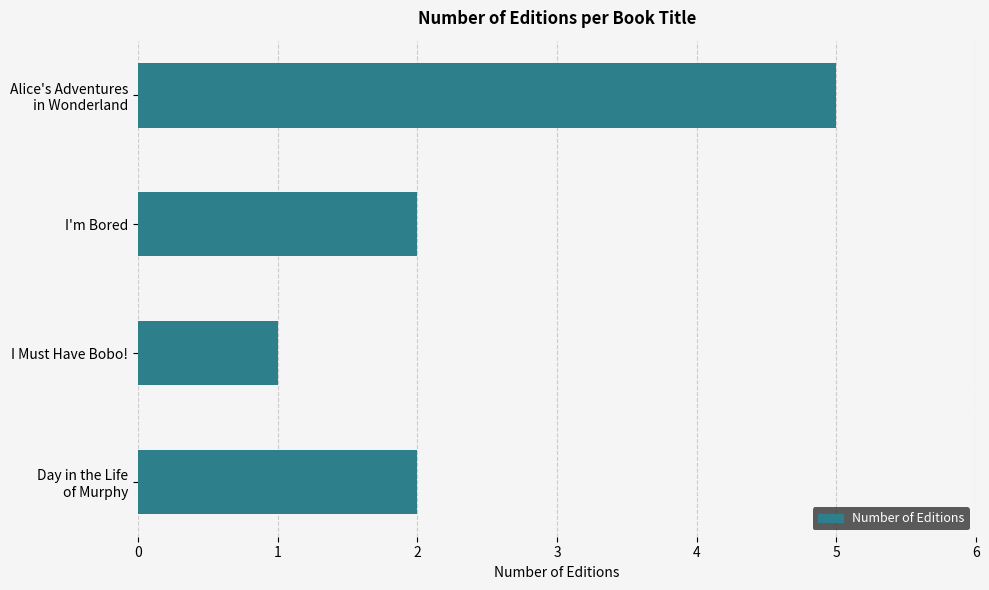

What is the minimum value shown in the chart?

1